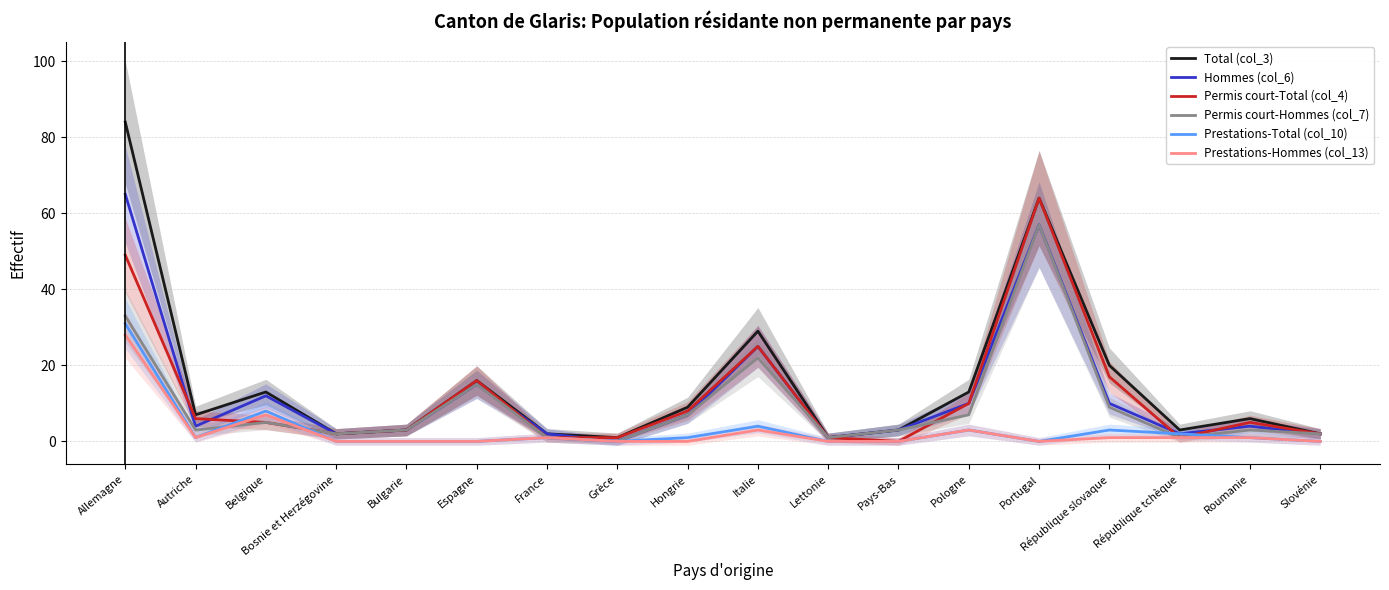

The Prestations-Hommes (col_13) series shows 2 at France. True or false?

False